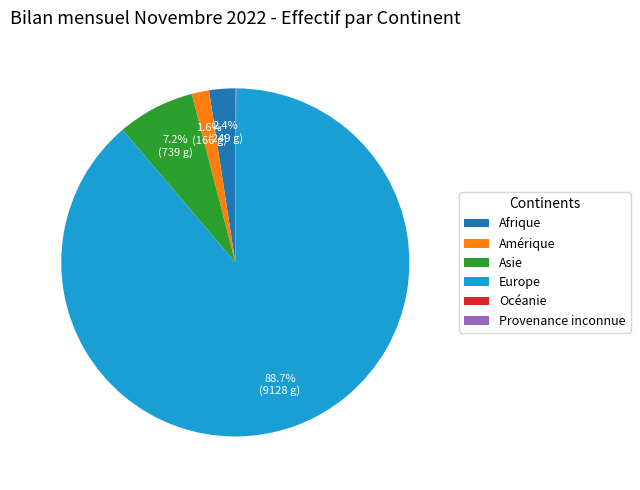

Between Asie and Europe, which is larger?

Europe